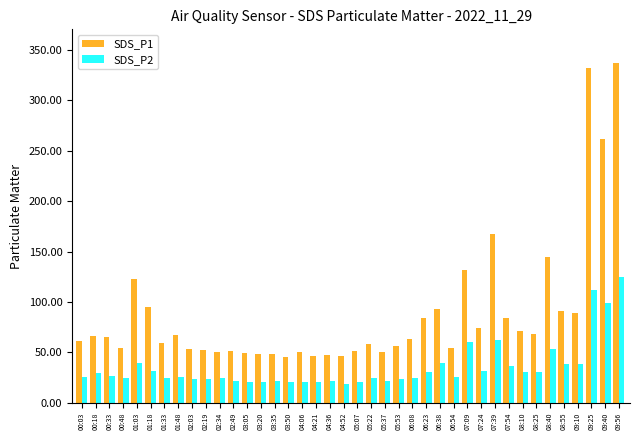

What is the sum of all SDS_P1 values?

3545.5